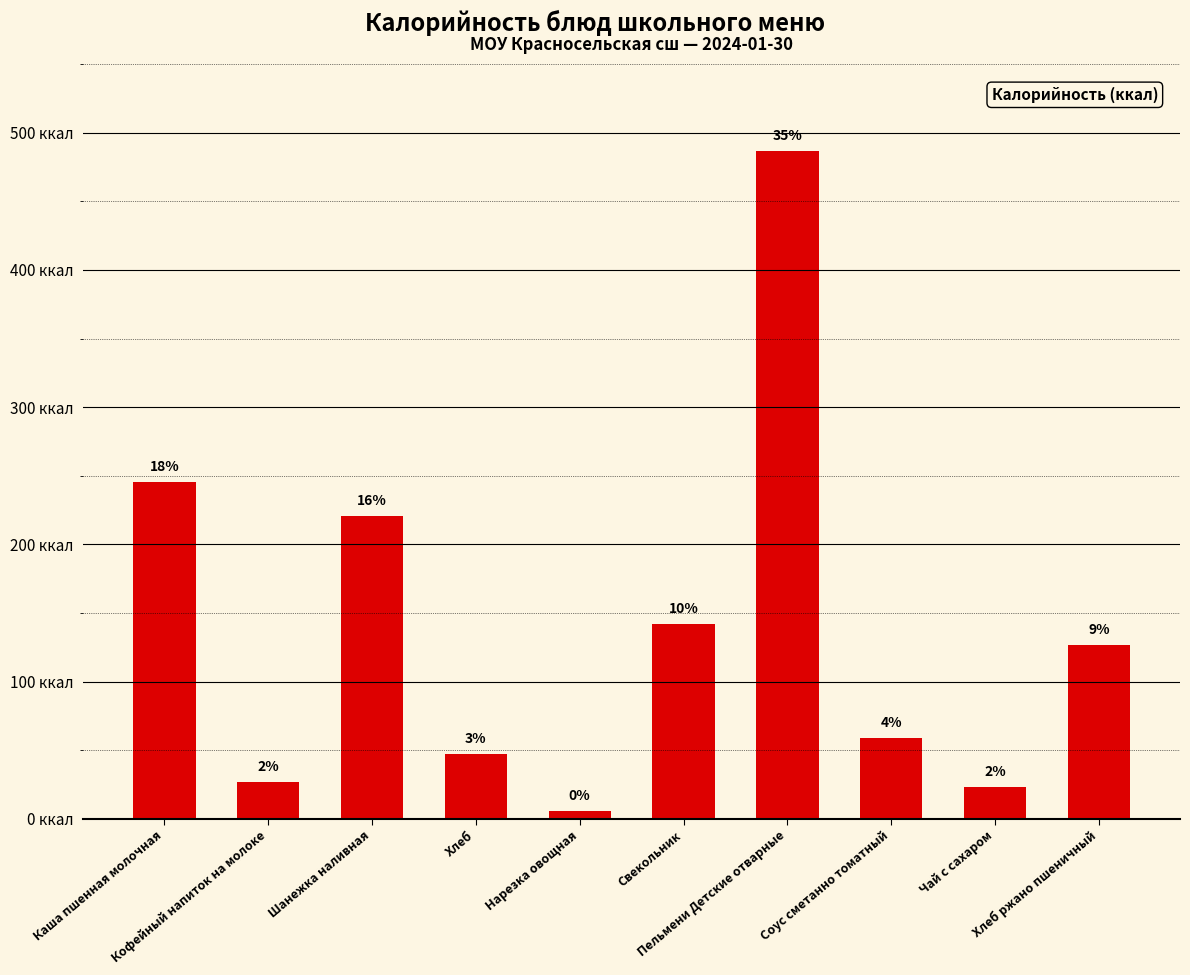

The value at Пельмени Детские отварные is 486.5. True or false?

True